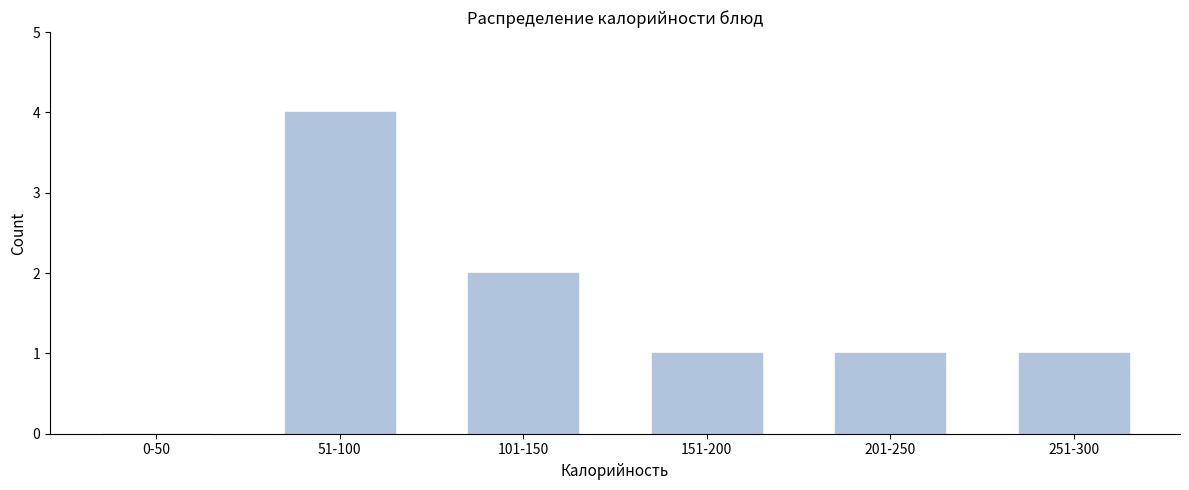

Reading left to right, transcribe all the data shown in this chart.

0-50=0	51-100=4	101-150=2	151-200=1	201-250=1	251-300=1